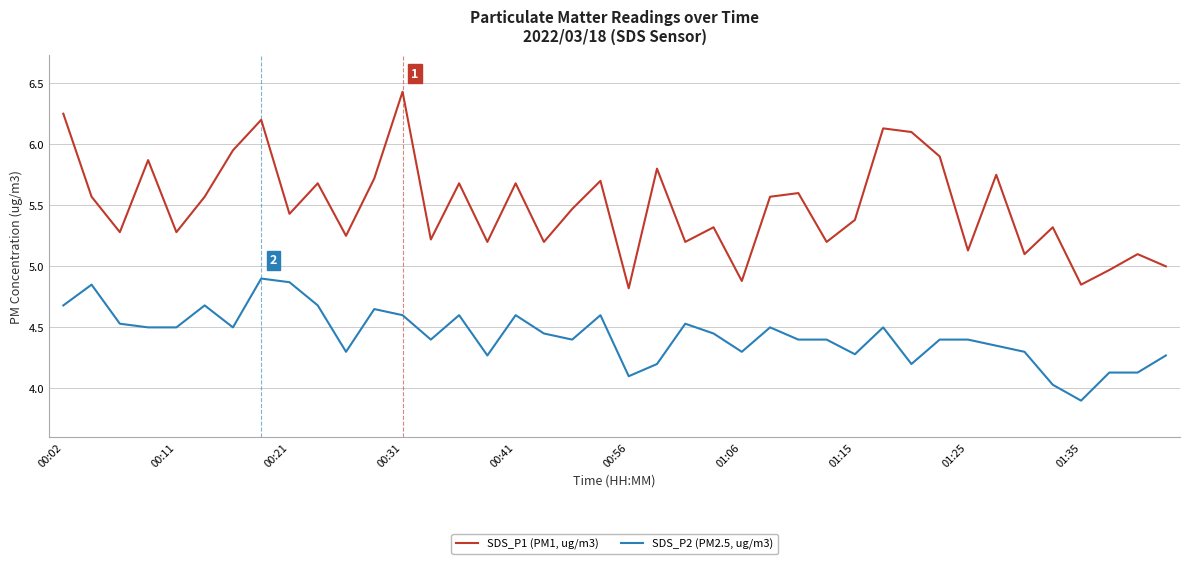

What is the sum of all SDS_P1 (PM1, ug/m3) values?

219.8